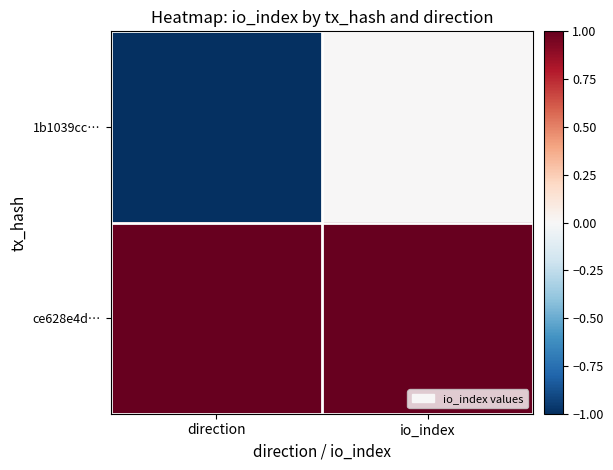

Between io_index and direction, which is larger?

io_index